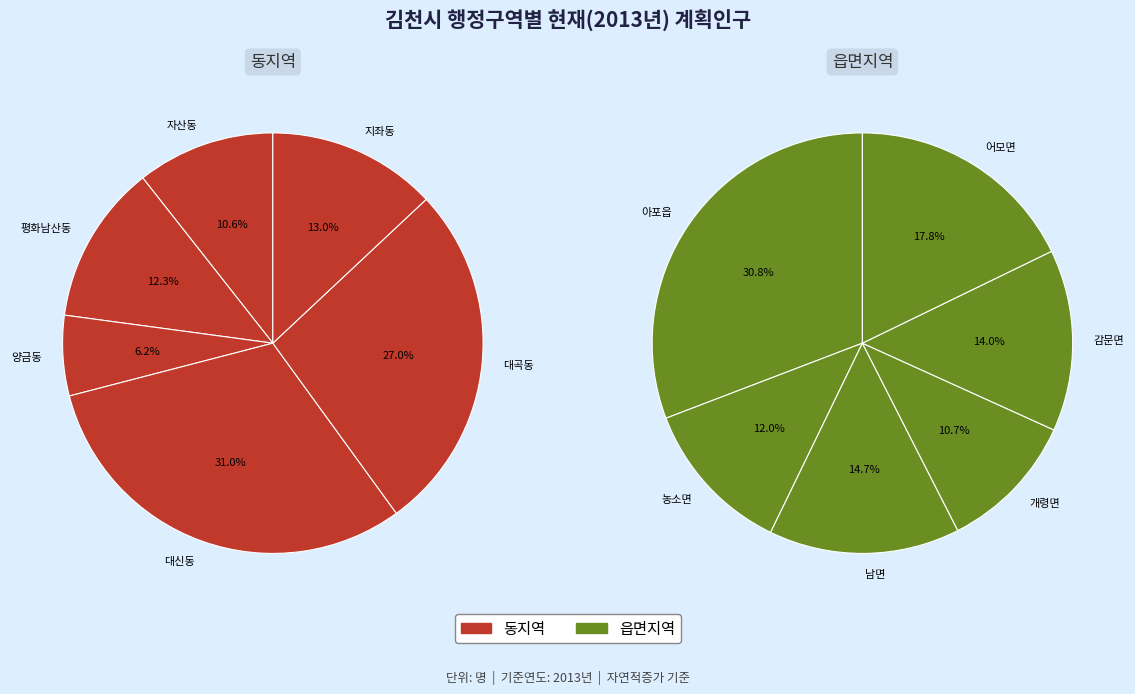

Which slice is the smallest?

개령면